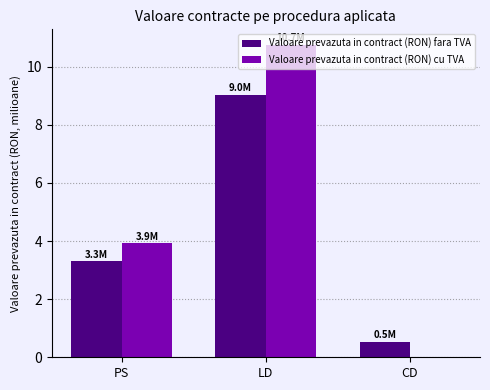

What is the sum of the Valoare prevazuta in contract (RON) cu TVA values at LD and PS?

14.7